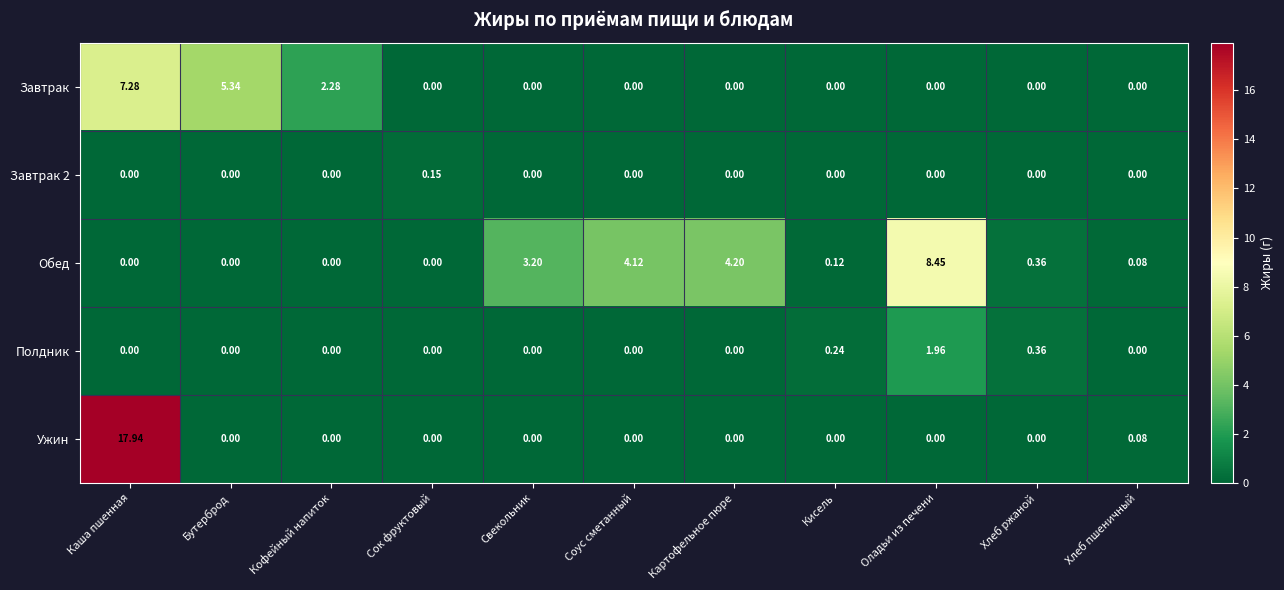

At which category does the chart reach its peak across all series?

Каша пшенная